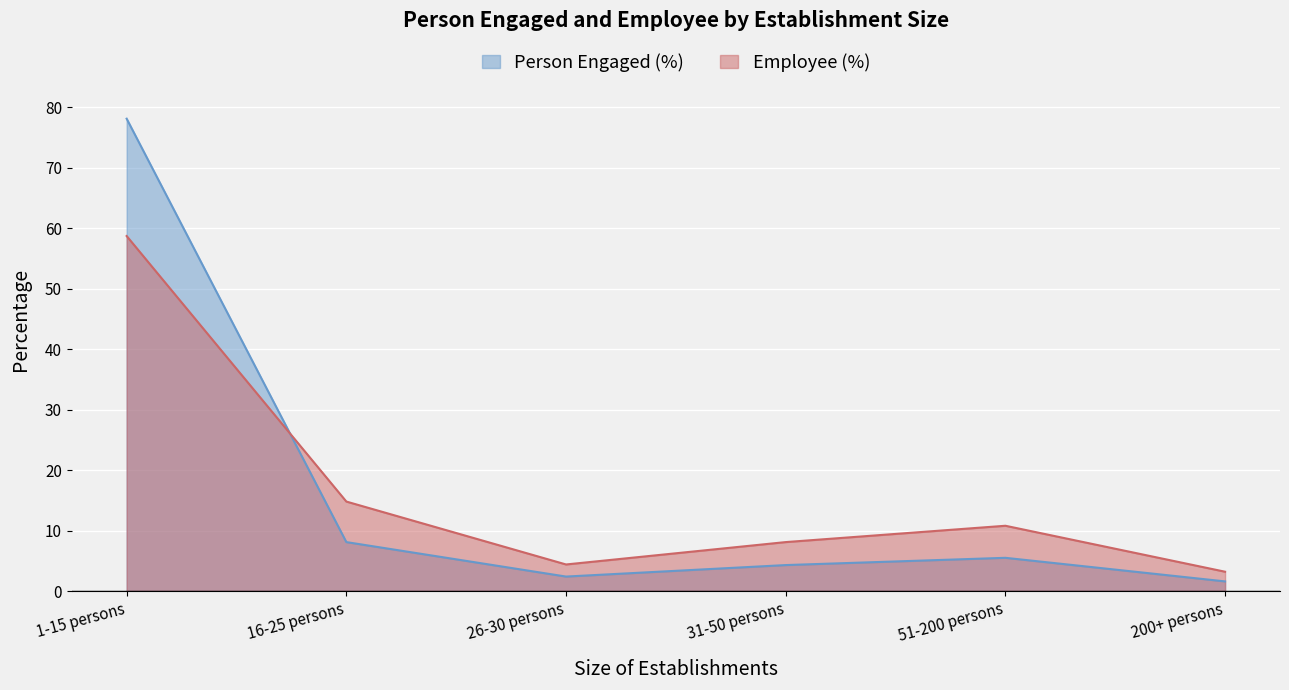

What is the value of the Person Engaged (%) point at the 4th from the left?

4.3